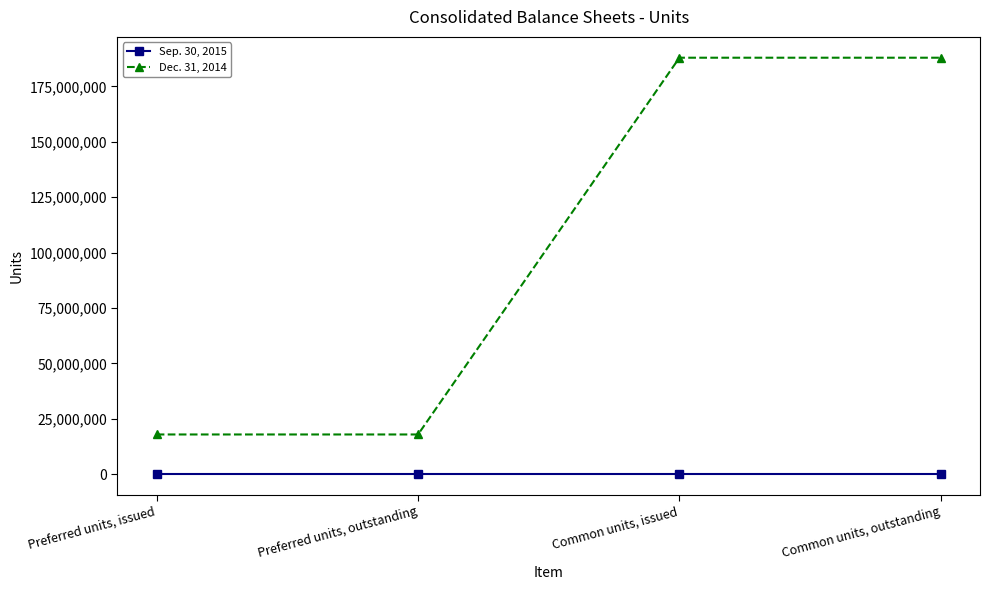

True or false: Sep. 30, 2015 has a value of 0 at Common units, issued.

True